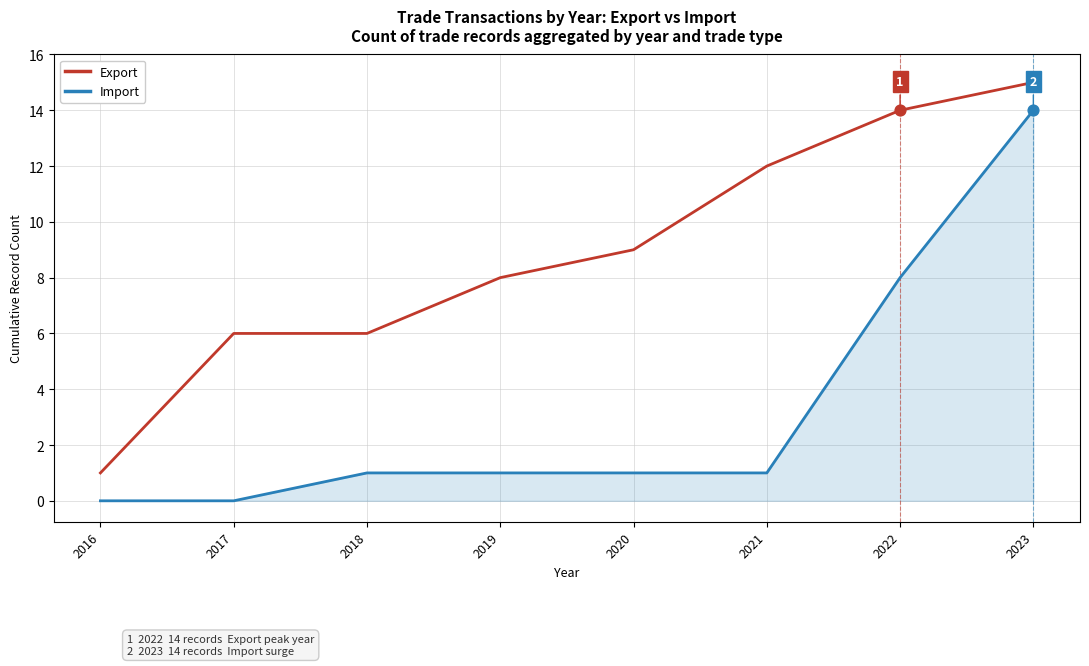

Is the value of Import at 2023 greater than the value of Export at 2017?

Yes